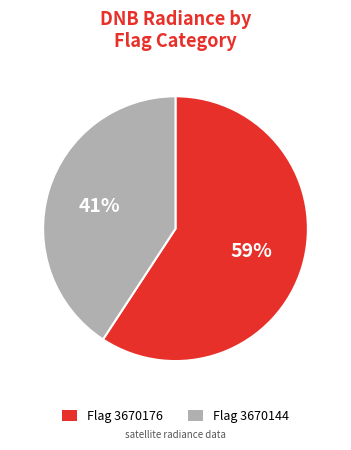

To the nearest percent, what is the average slice percentage?

50%